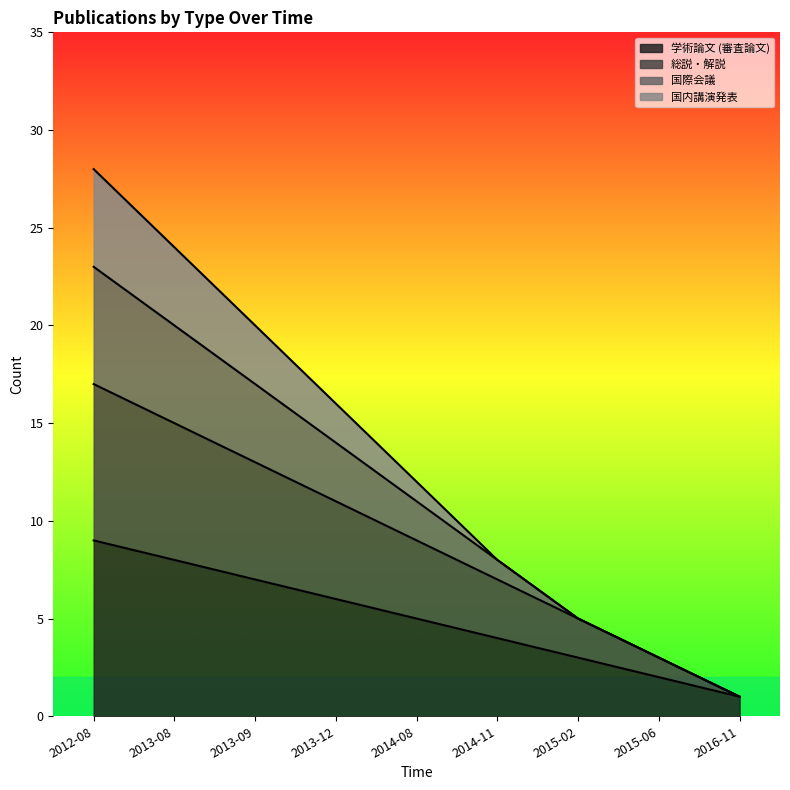

What are all the series names shown in the legend?

学術論文 (審査論文), 総説・解説, 国際会議, 国内講演発表